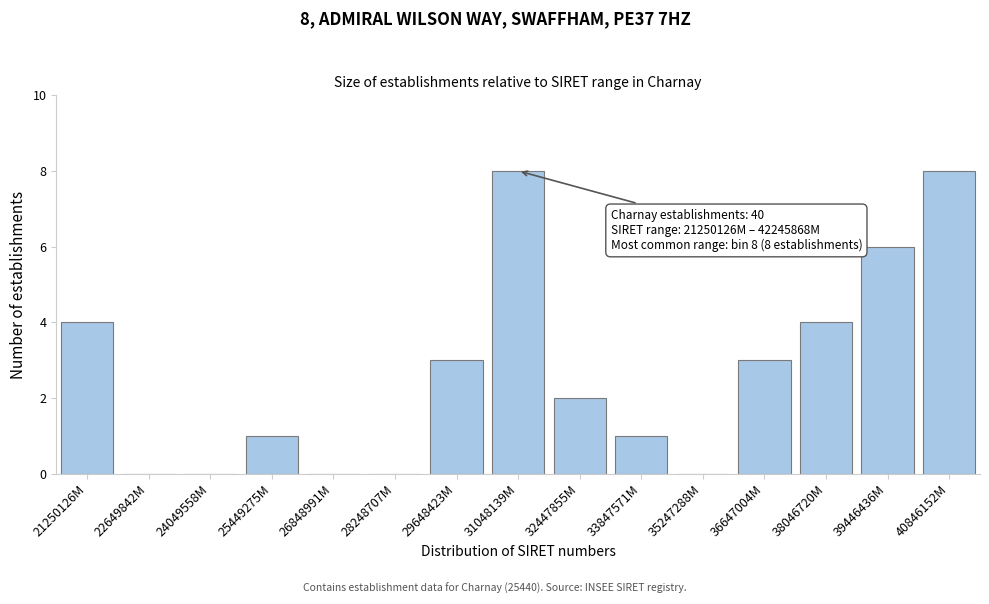

Reading left to right, what are all the values shown in this chart?

21250126M=4	22649842M=0	24049558M=0	25449275M=1	26848991M=0	28248707M=0	29648423M=3	31048139M=8	32447855M=2	33847571M=1	35247288M=0	36647004M=3	38046720M=4	39446436M=6	40846152M=8